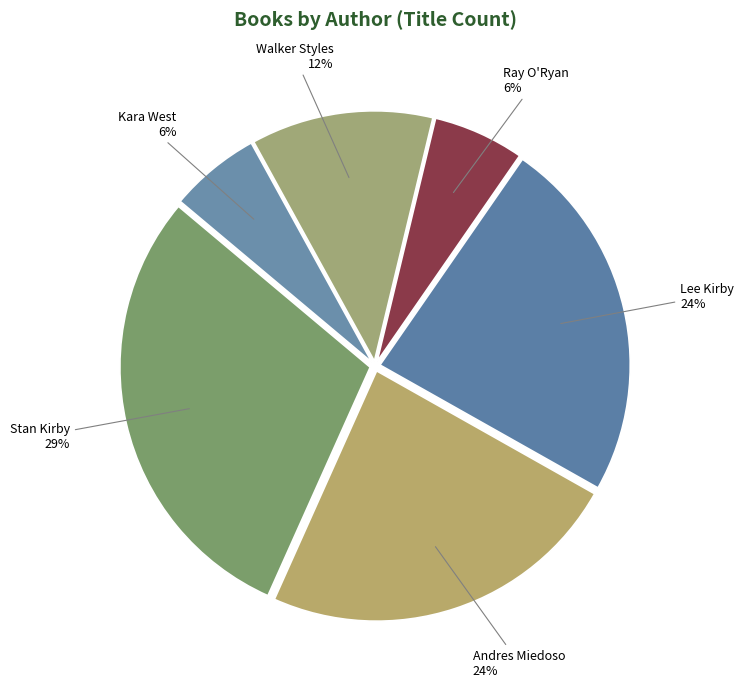

How many slices are in this pie chart?

6